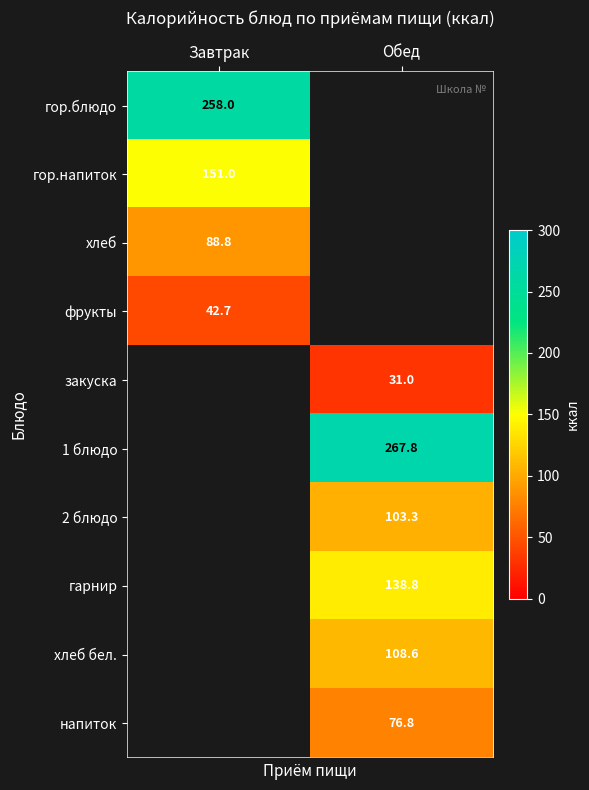

Is it true that гор.блюдо equals 258.0 at Завтрак?

True